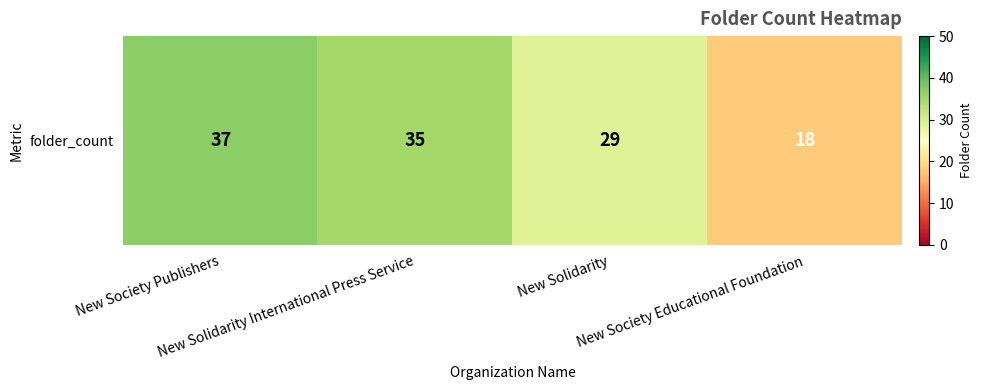

What is the maximum value shown in the chart?

37